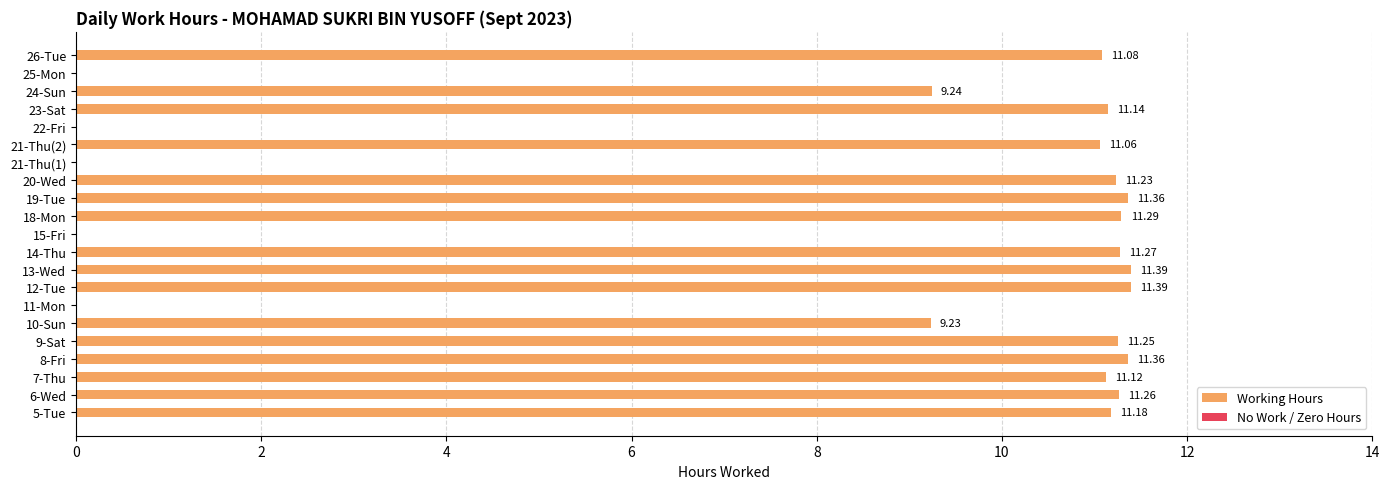

Which has a higher value, 11-Mon or 14-Thu?

14-Thu